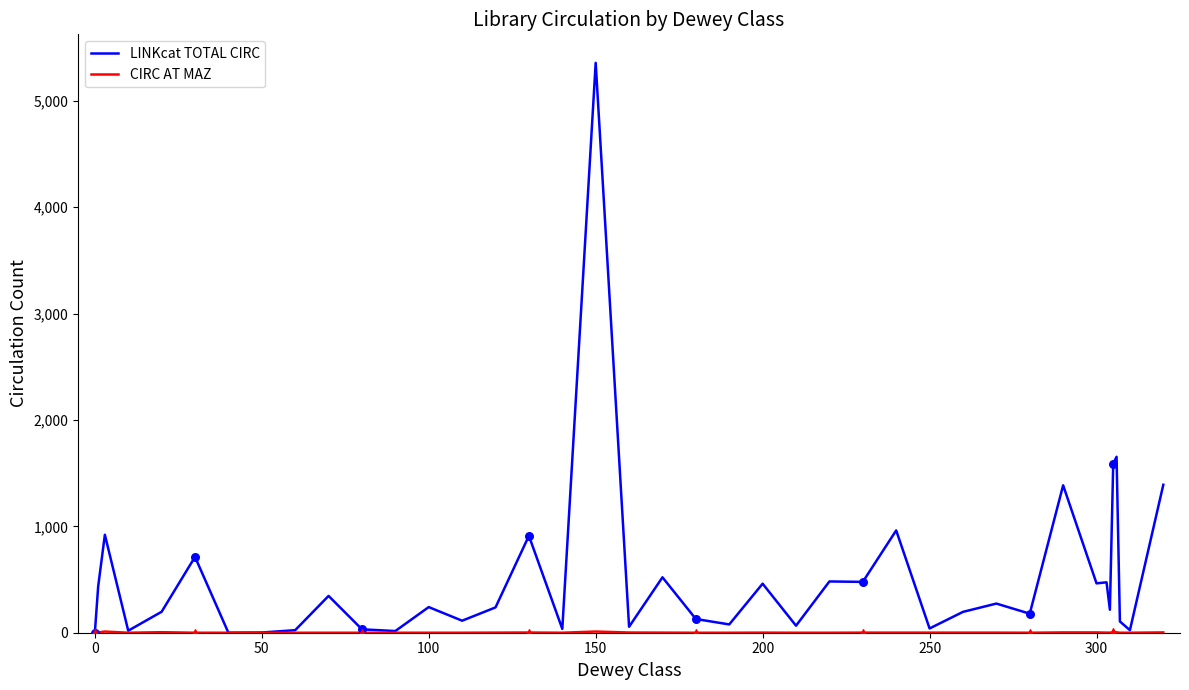

Which series has the largest total across all categories?

LINKcat TOTAL CIRC